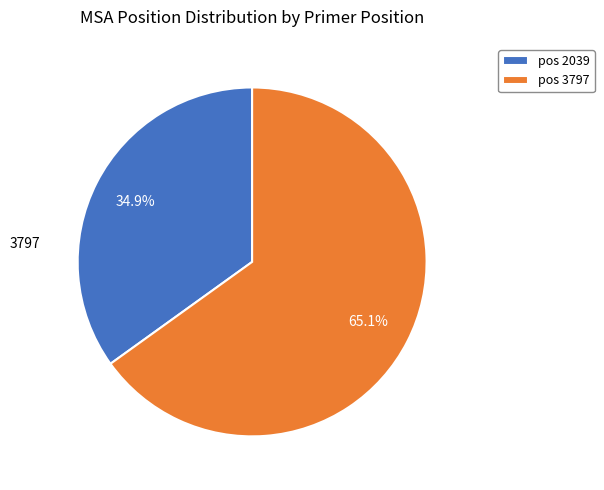

Is there any slice that represents more than half of the pie?

Yes